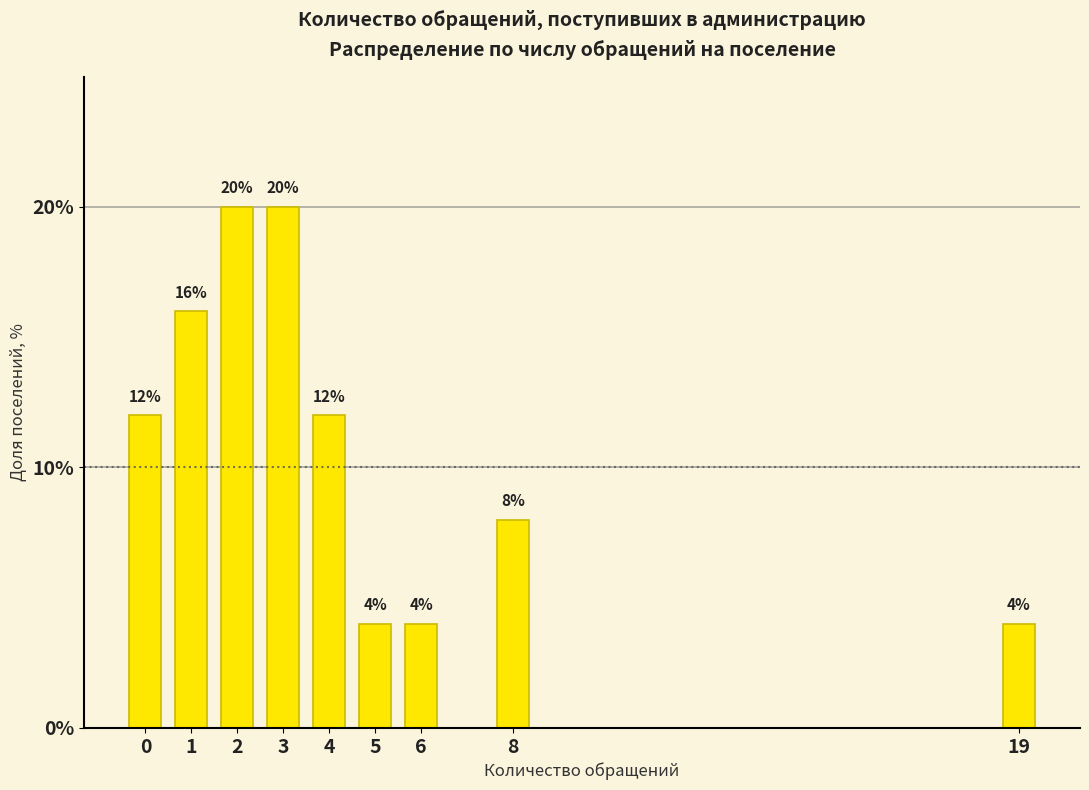

Reading left to right, extract all data points from this chart.

12	16	20	20	12	4	4	8	4